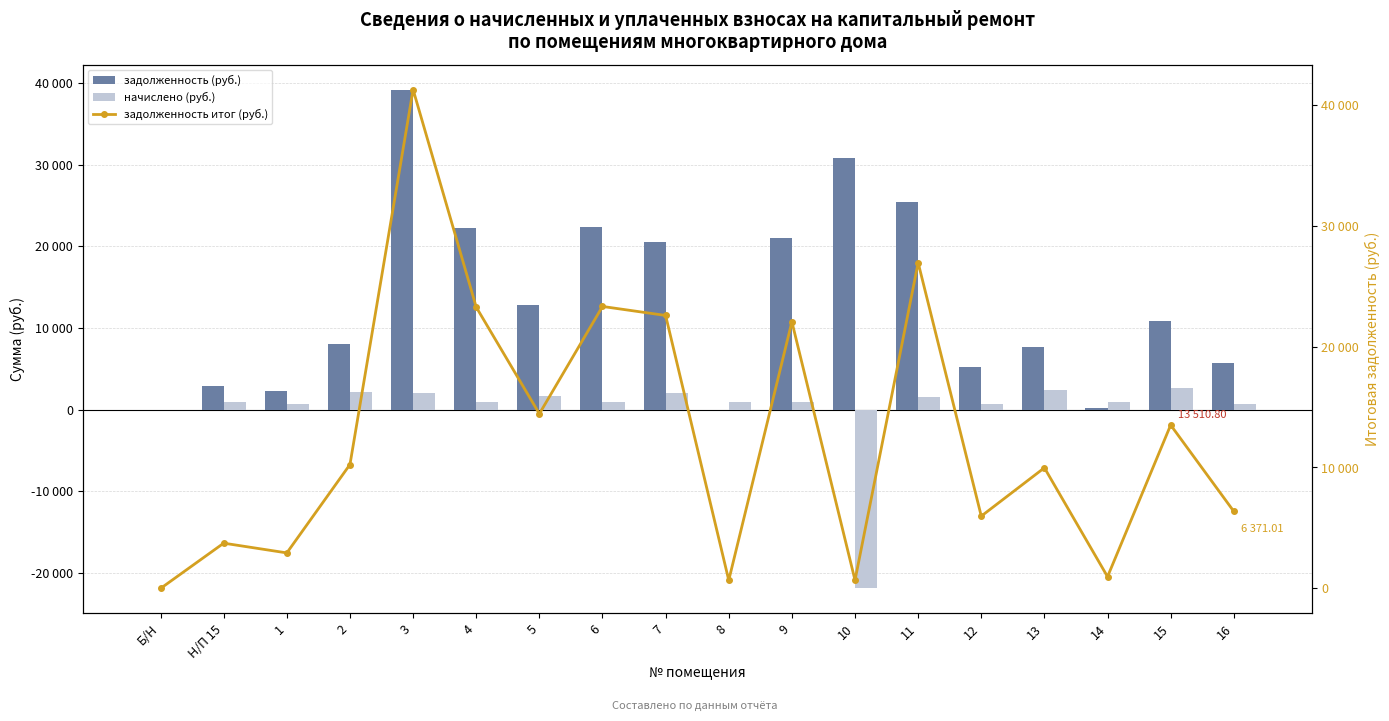

What is the smallest value displayed?

-21876.5